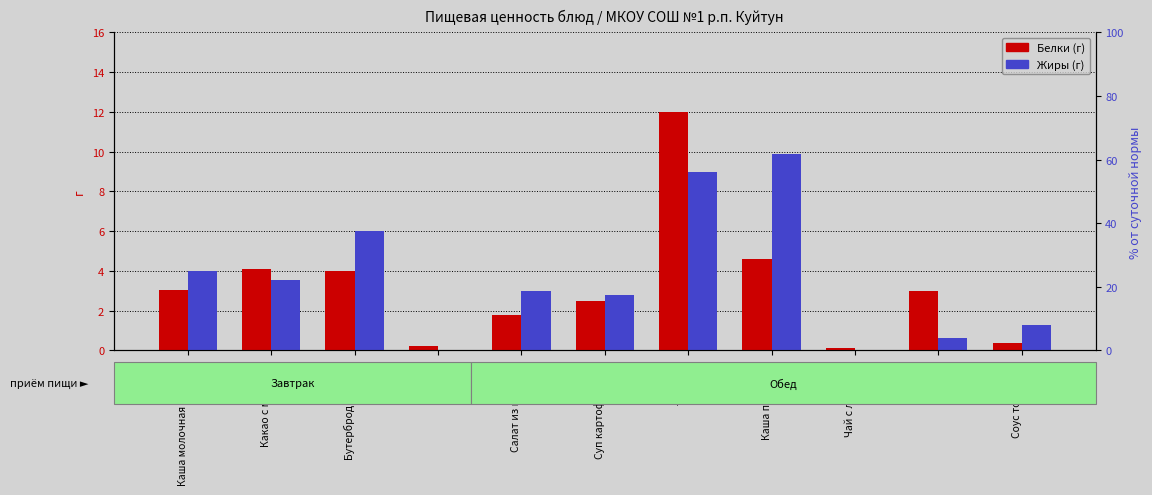

Are the bars horizontal?

No